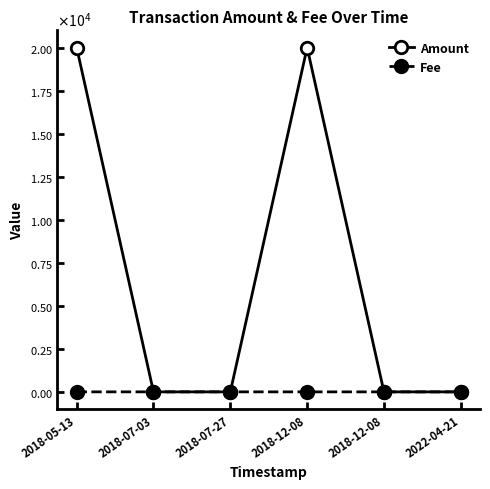

Where is Amount nearest to the value 10000?

2018-12-08